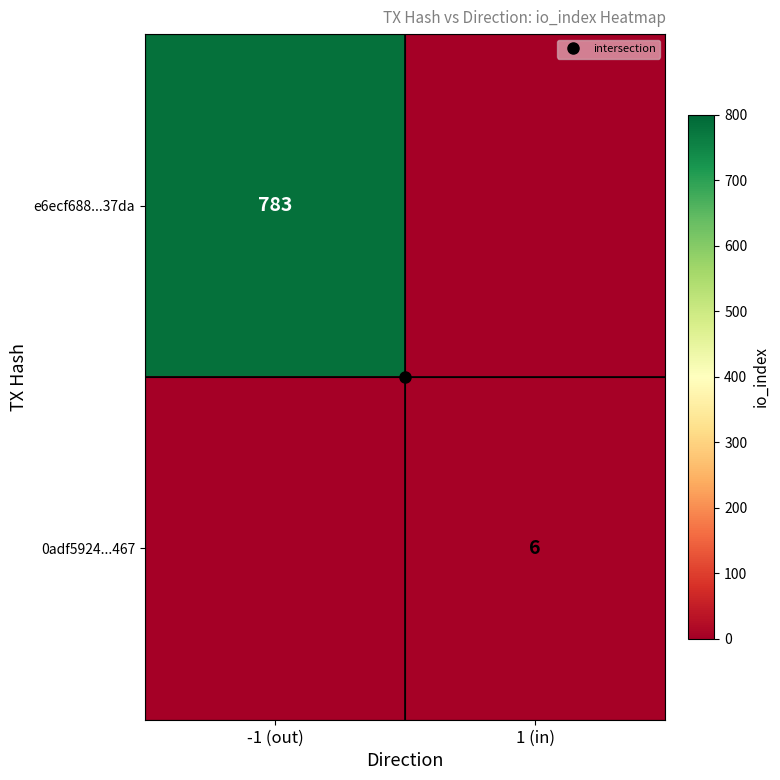

At which category is the sum across all series the highest?

-1 (out)